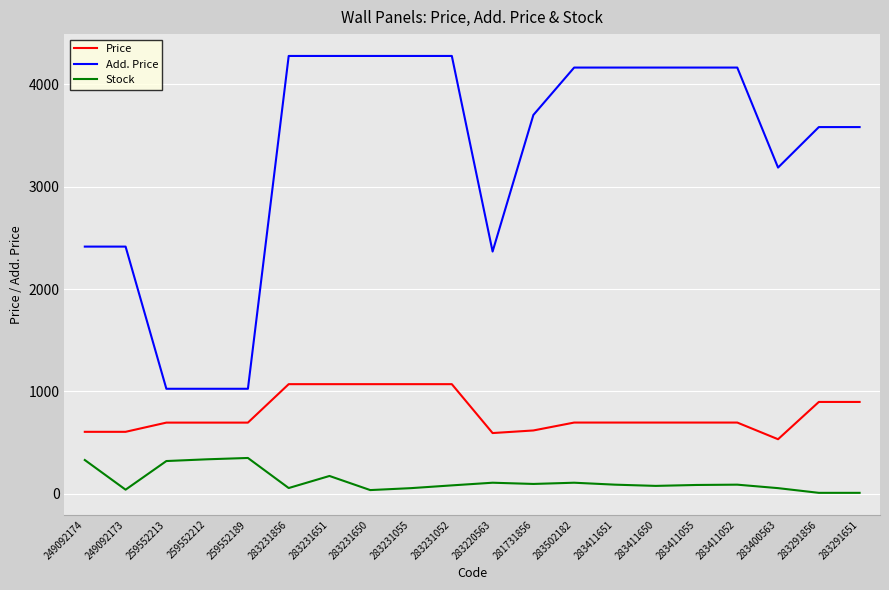

Is it true that Price equals 693.7 at 259552213?

True